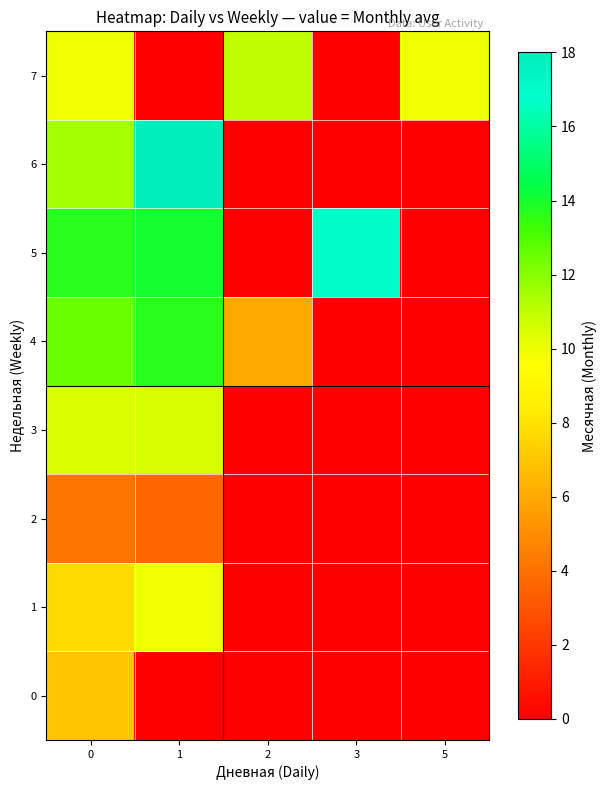

Count the number of categories in the chart.

5